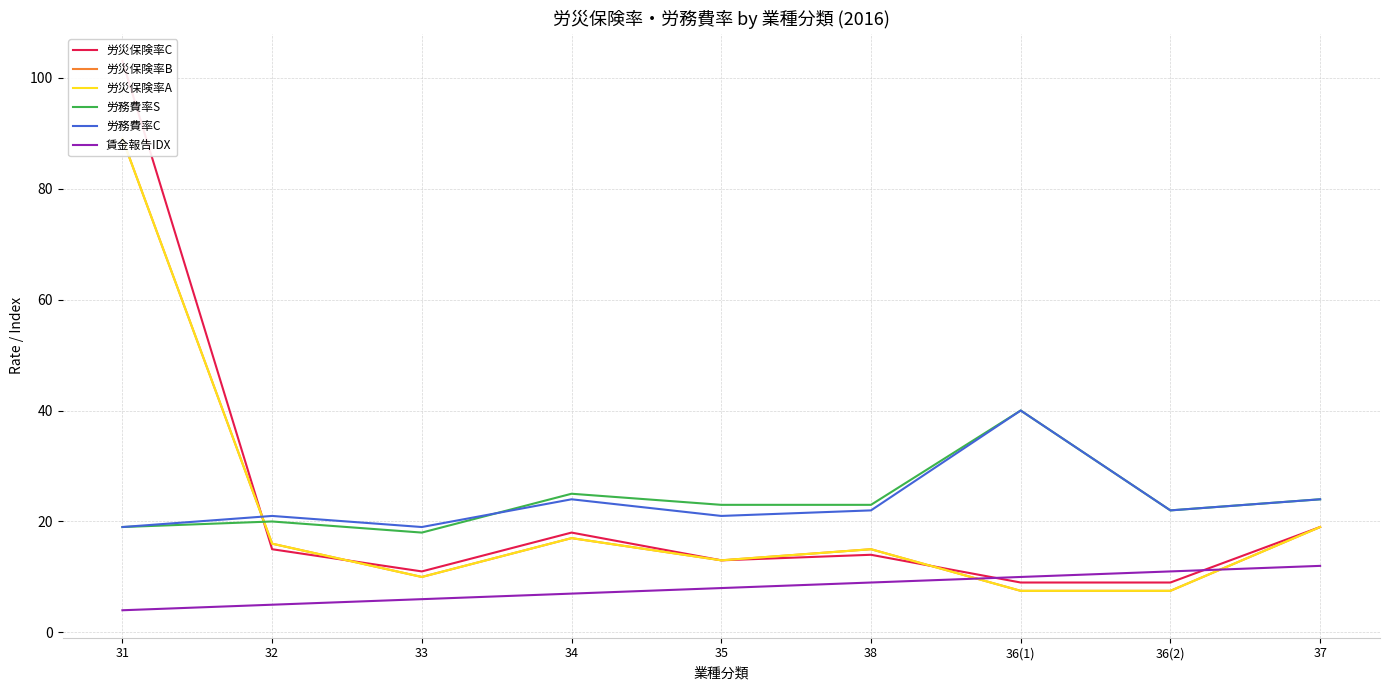

Where is the first local minimum for 労災保険率B?

33